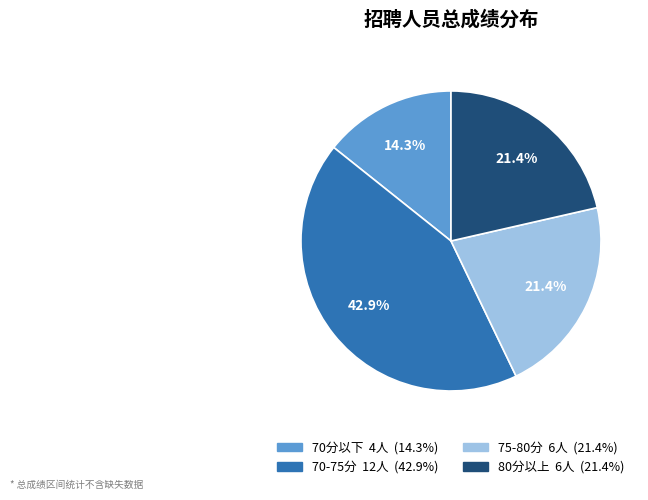

Does any single category account for the majority?

No